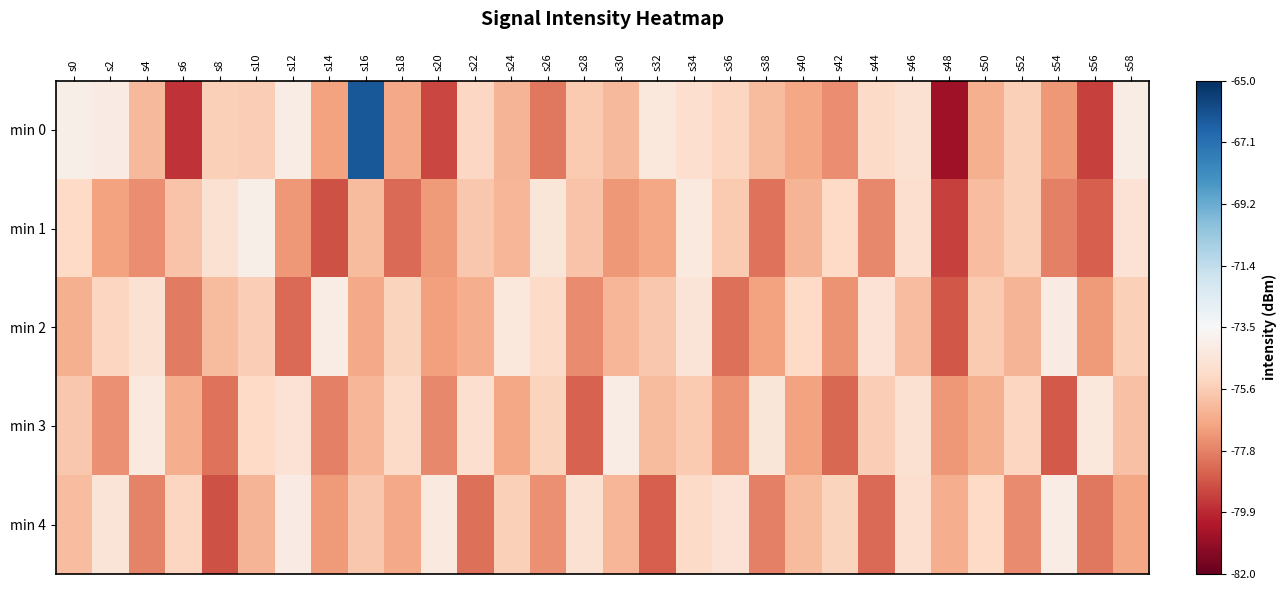

Between s42 and s10, which is larger?

s10